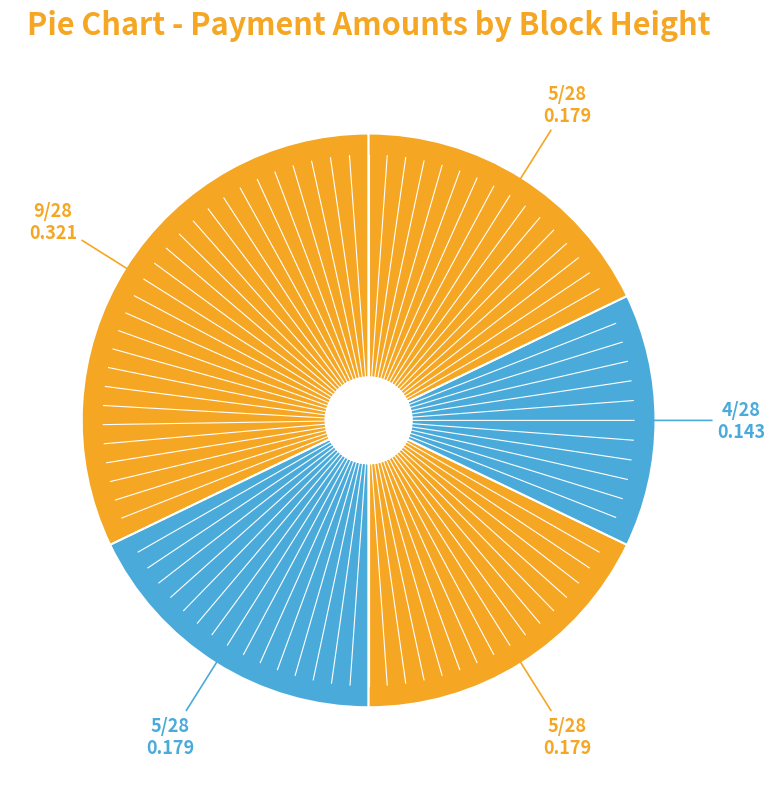

How many slices are in this pie chart?

5